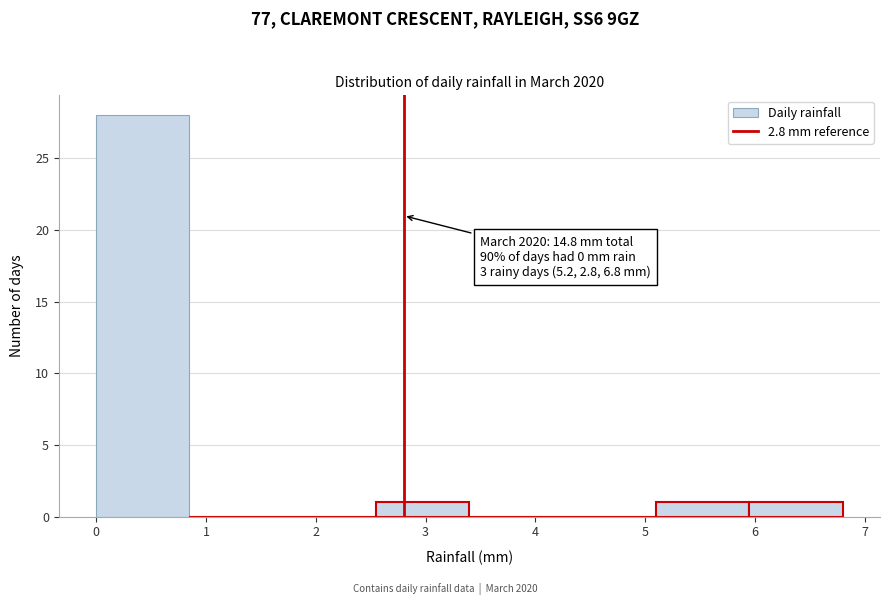

Which range on the x-axis has the tallest bar?

0.00 to 0.85